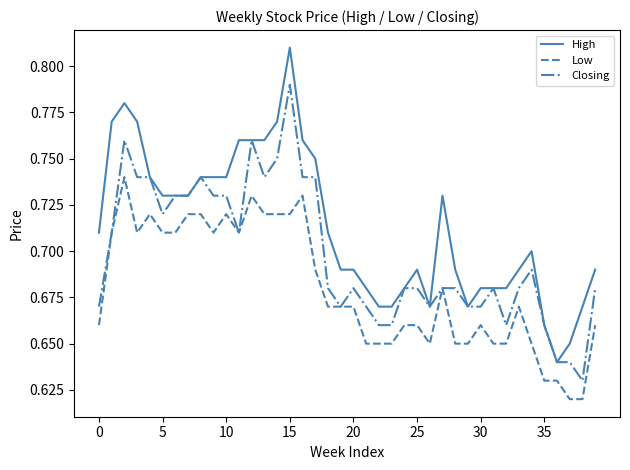

How many distinct data groups are displayed?

3